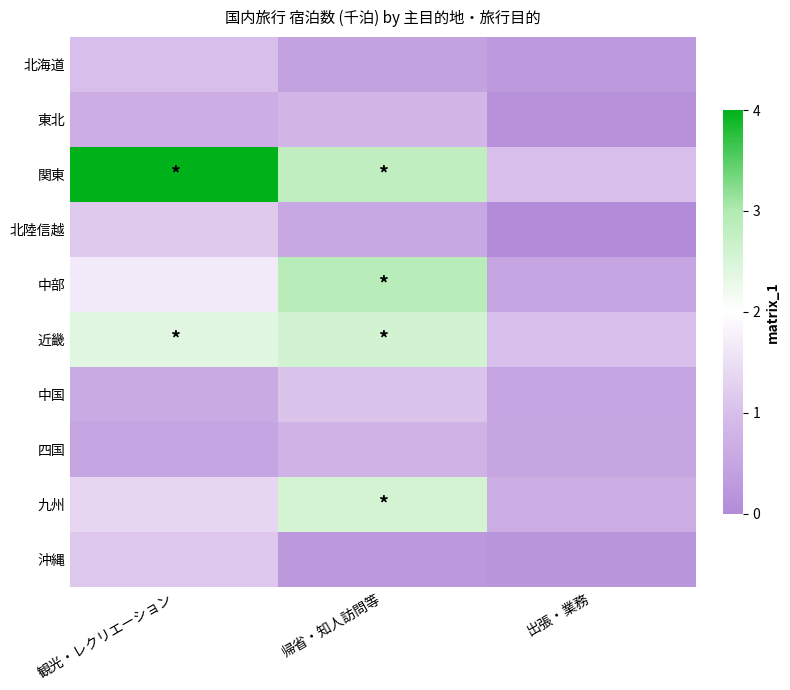

What is the spread (max minus min) of values at 出張・業務?

1.0